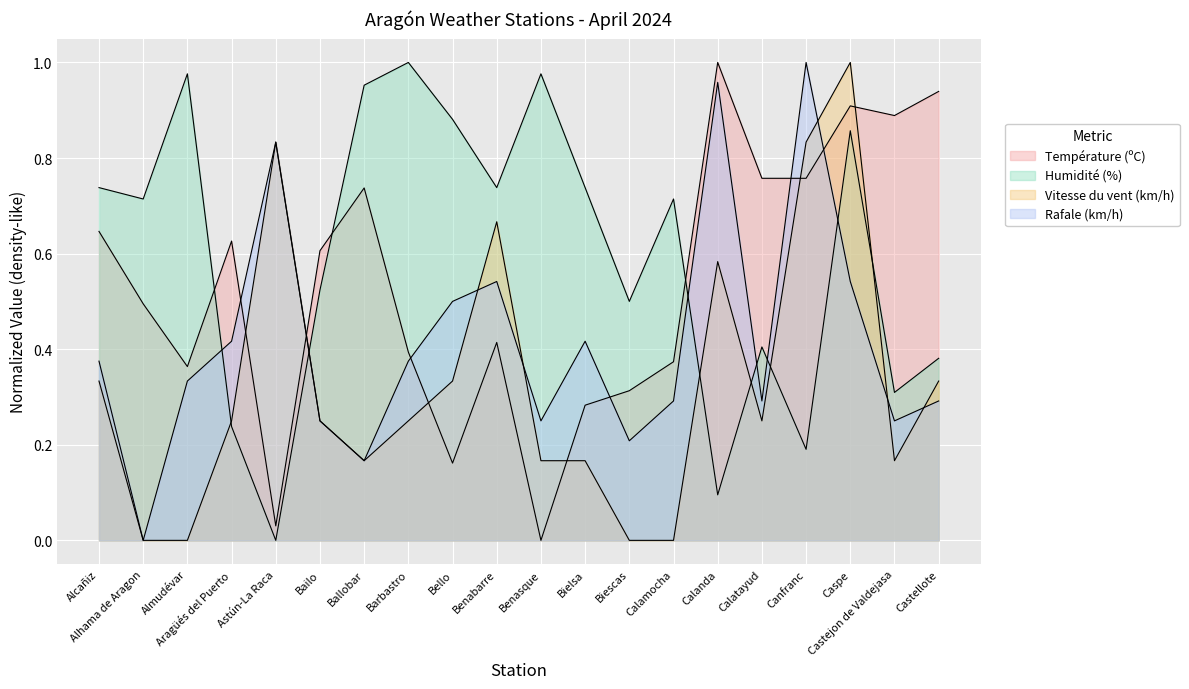

How many lines are shown in the chart?

4